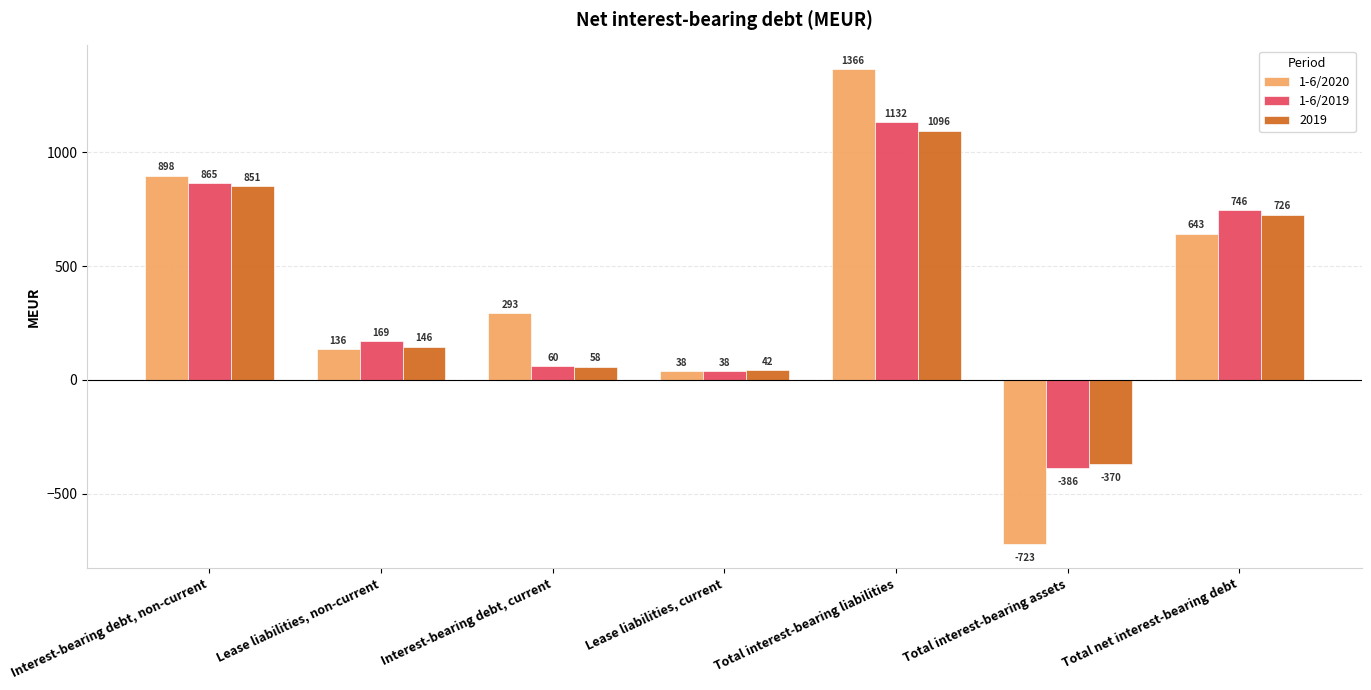

True or false: 1-6/2019 has a value of 865 at Interest-bearing debt, non-current.

True